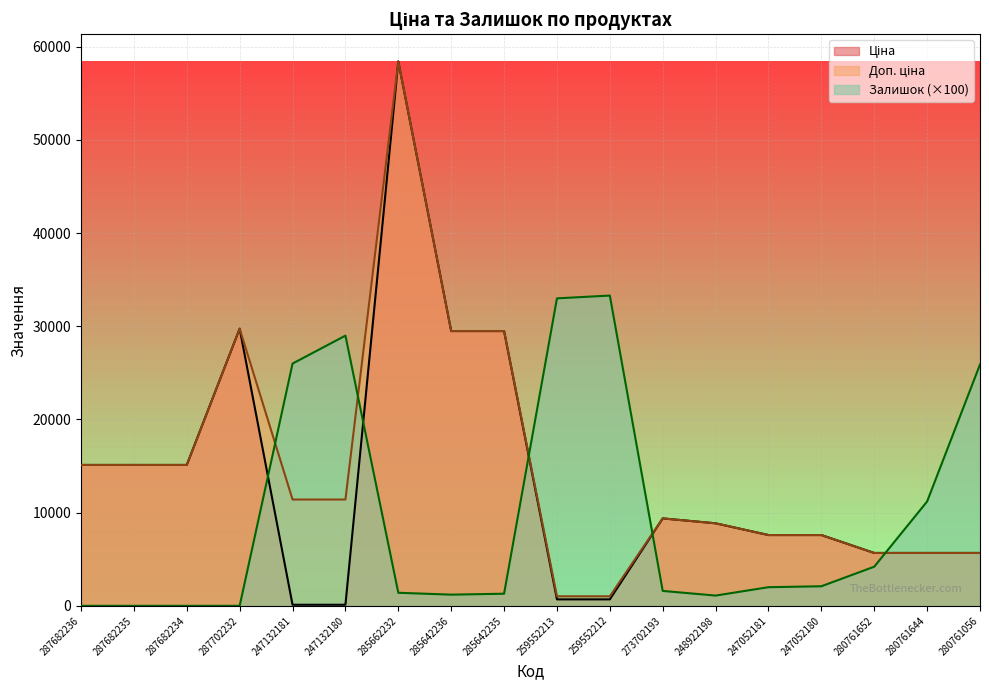

What is the highest value of the Залишок series?

33300.0